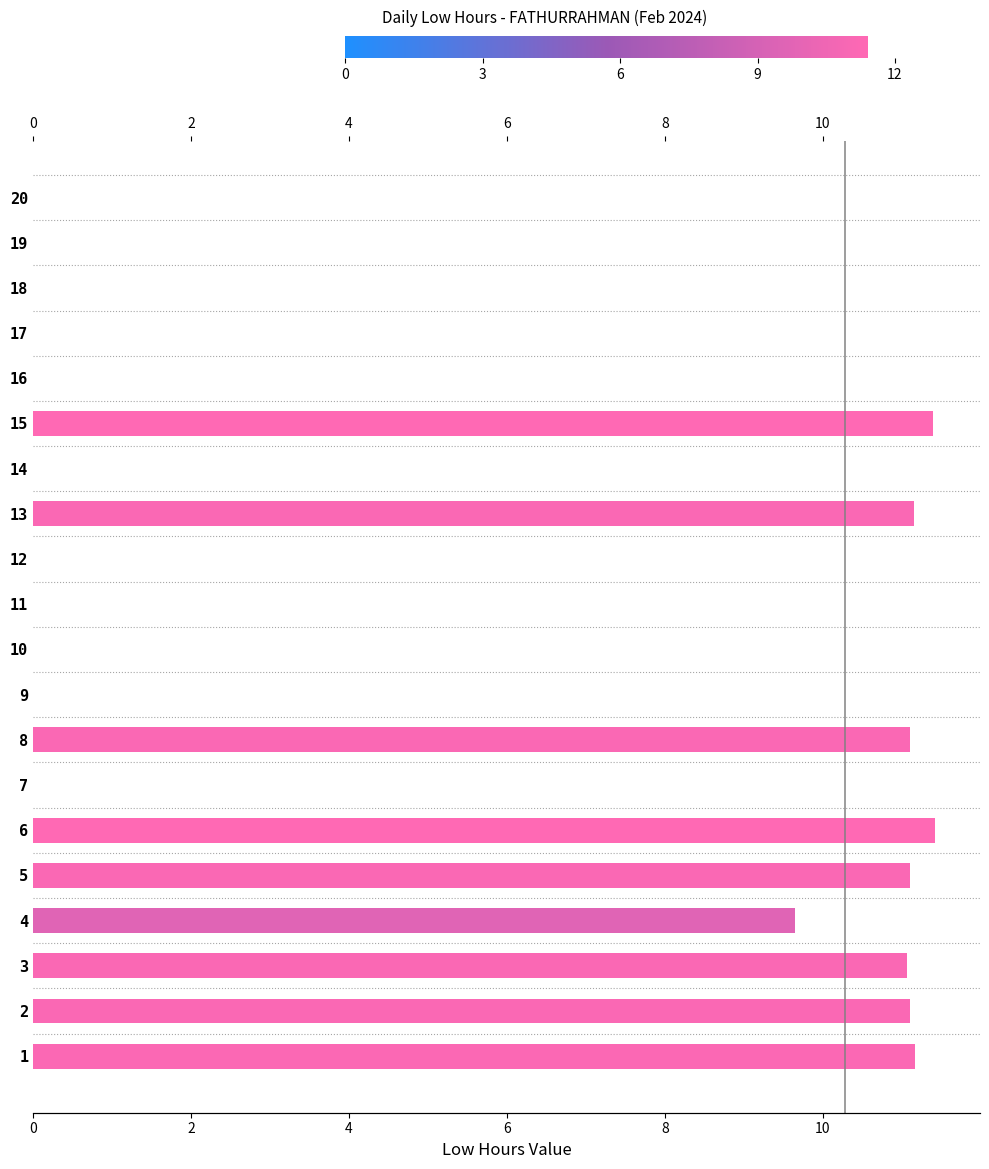

What is the value of the 2nd bar from the left?

11.1